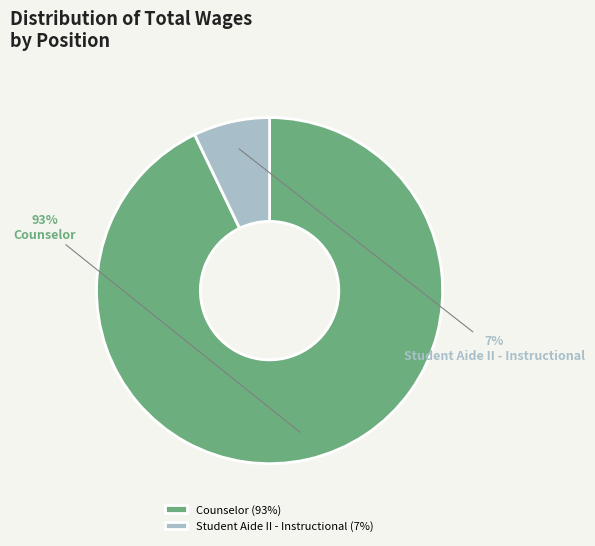

Which has a higher value, Student Aide II - Instructional or Counselor?

Counselor